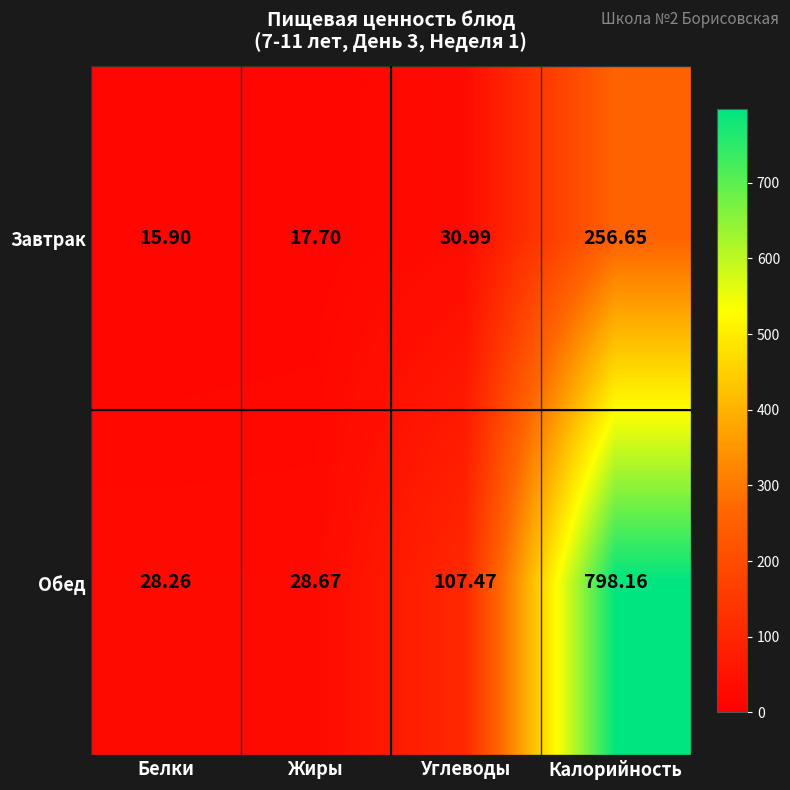

At which label does Обед reach its peak?

Калорийность